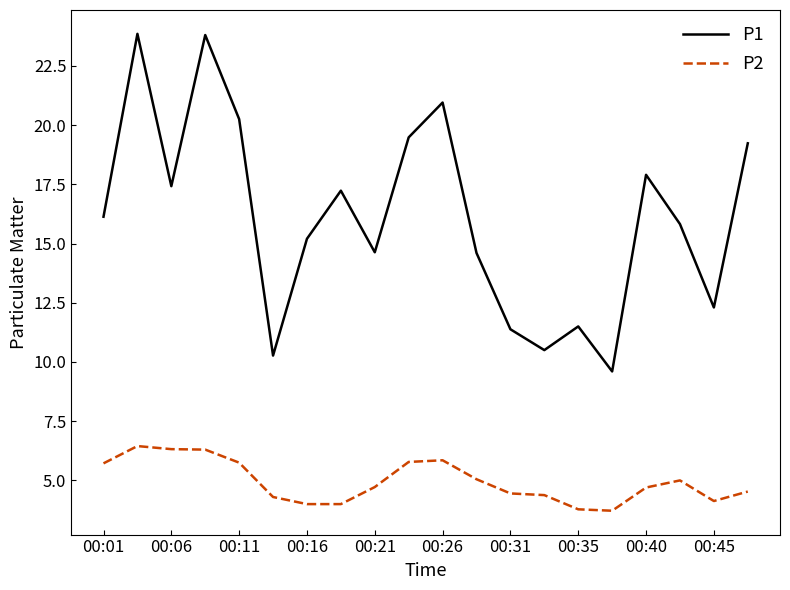

What are all the series names shown in the legend?

P1, P2